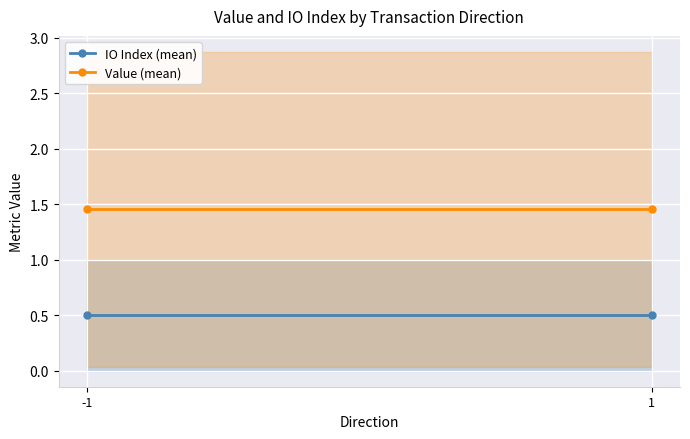

What value does the IO Index (mean) series have at 1?

0.5